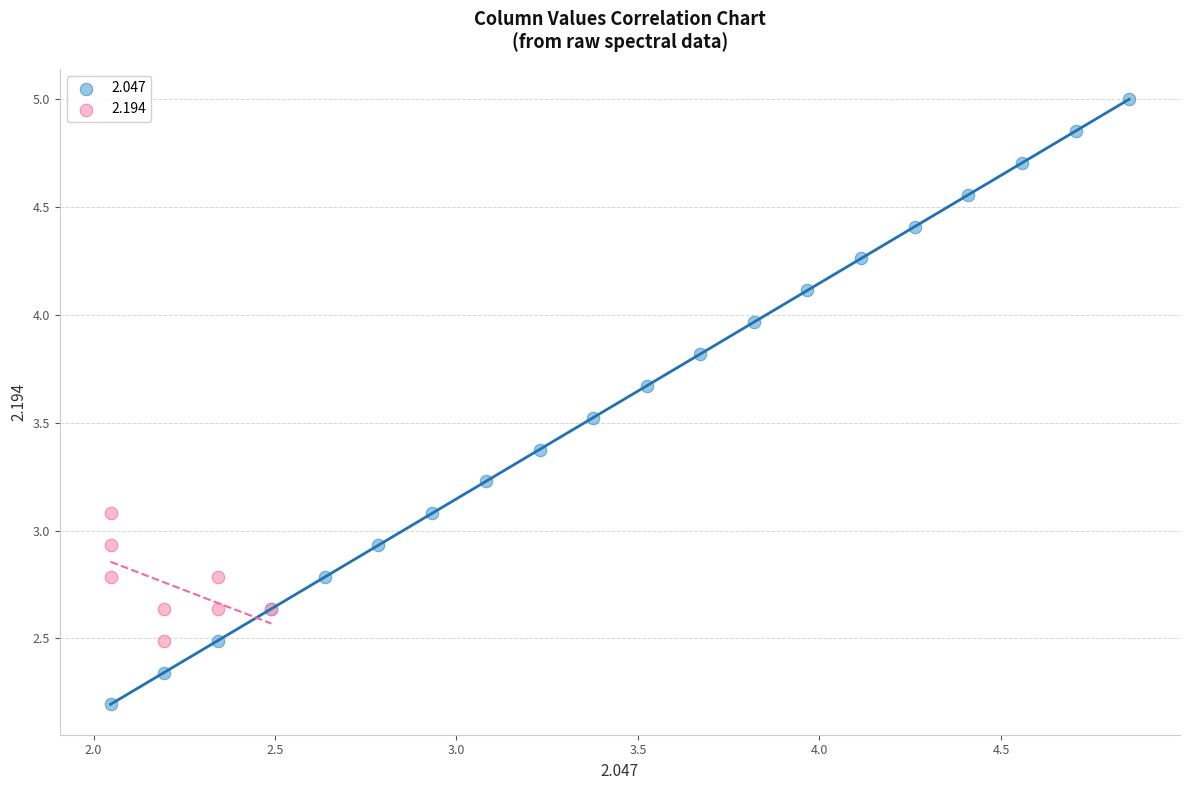

Which series has the widest spread of Y values?

2.047